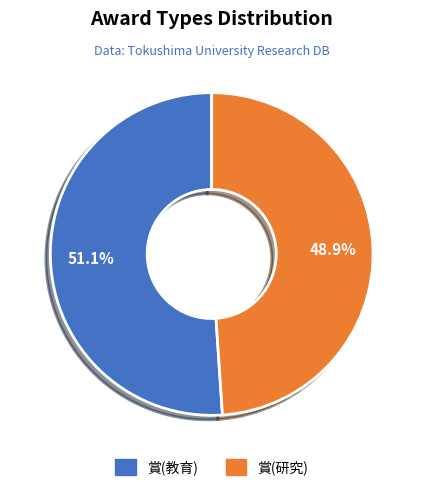

Between 賞(教育) and 賞(研究), which is larger?

賞(教育)